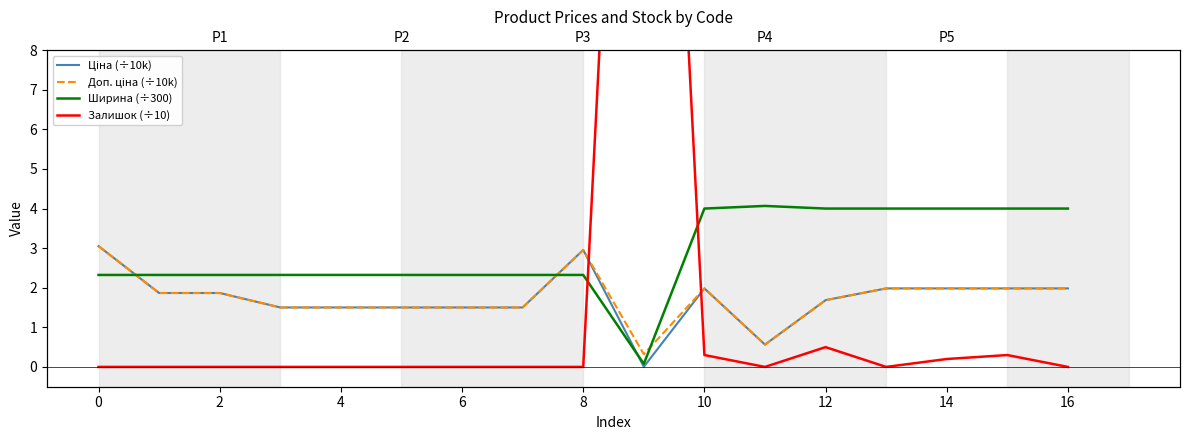

What is the difference between the highest and lowest values at 2?

2.3